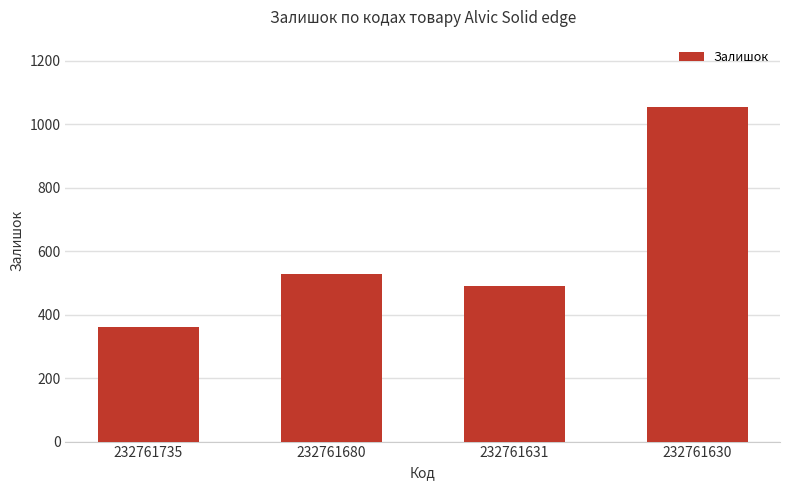

How many data points are less than 528?

2